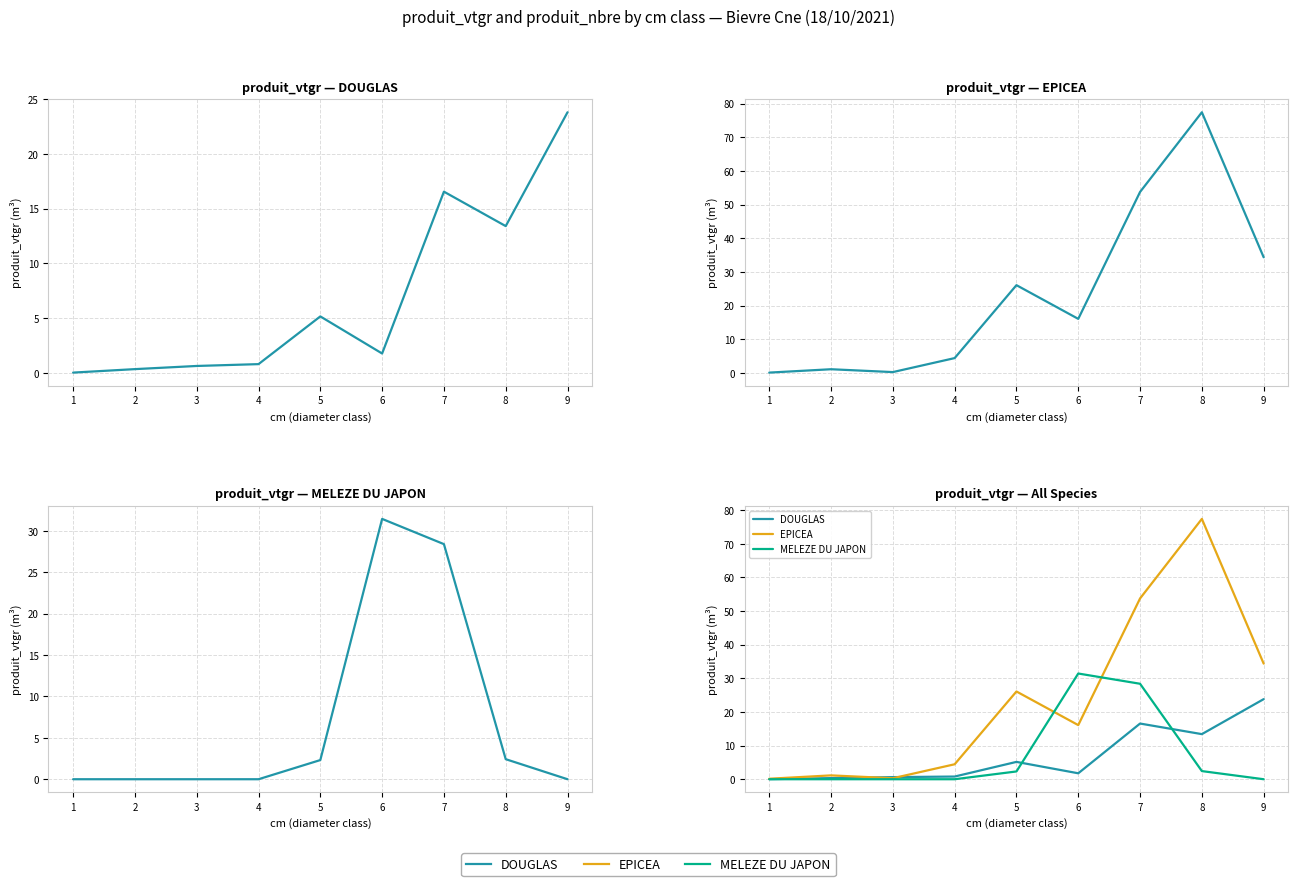

What are all the series names shown in the legend?

DOUGLAS, EPICEA, MELEZE DU JAPON